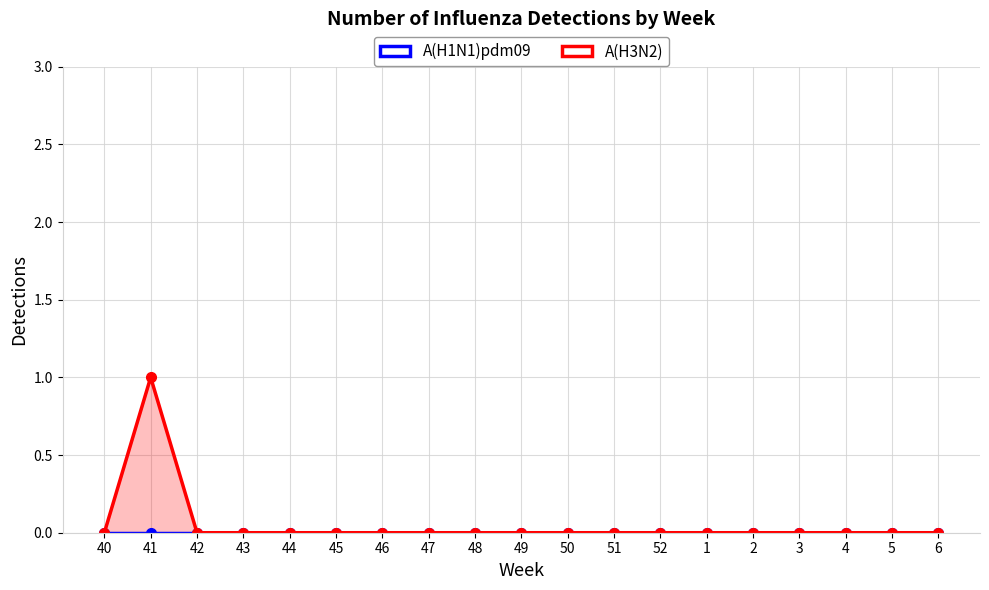

The chart shows a value of 0 at 6. True or false?

True